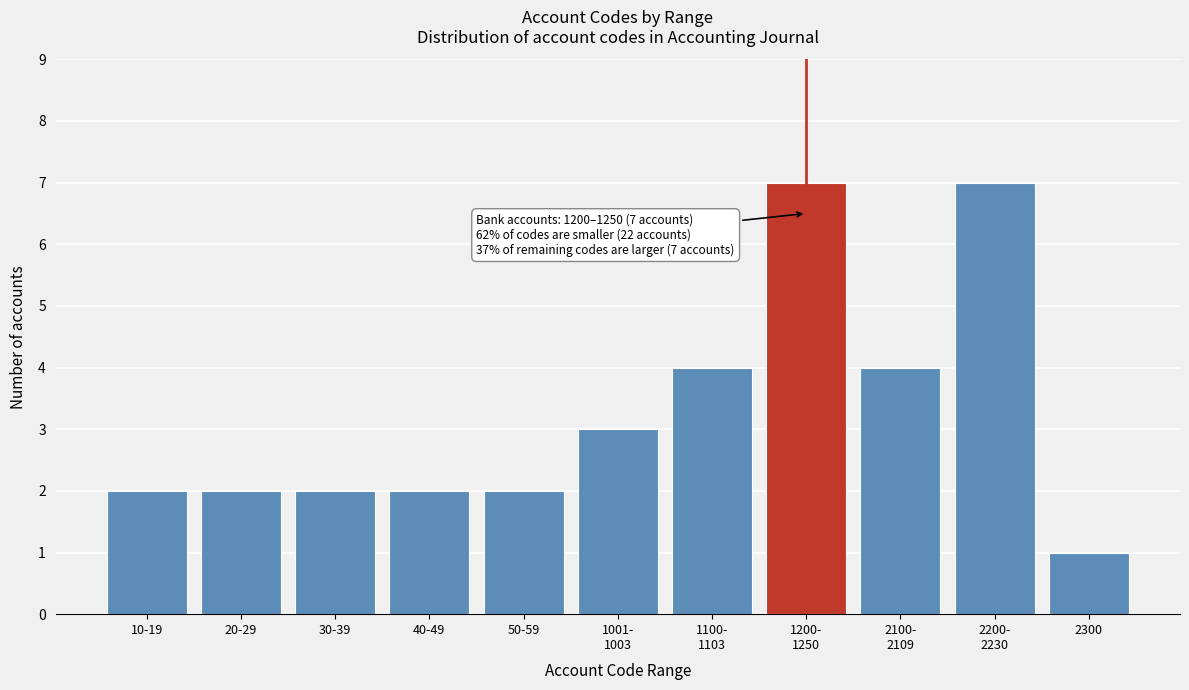

Reading left to right, transcribe all the data shown in this chart.

2	2	2	2	2	3	4	7	4	7	1